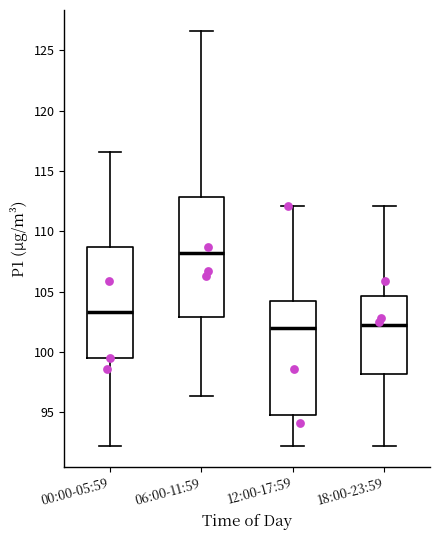

Reading left to right, transcribe this box plot: for each box, give where its median line is, the range the box spans, and where its two whiskers end, as read against the y-axis. The values are not printed on the chart, so give them approximately, as read against the axis.

00:00-05:59: median 103.5, box 99.5 to 108.5, whiskers 92.0 to 116.5
06:00-11:59: median 108.0, box 103.0 to 113.0, whiskers 96.5 to 126.5
12:00-17:59: median 102.0, box 95.0 to 104.0, whiskers 92.0 to 112.0
18:00-23:59: median 102.0, box 98.0 to 104.5, whiskers 92.0 to 112.0